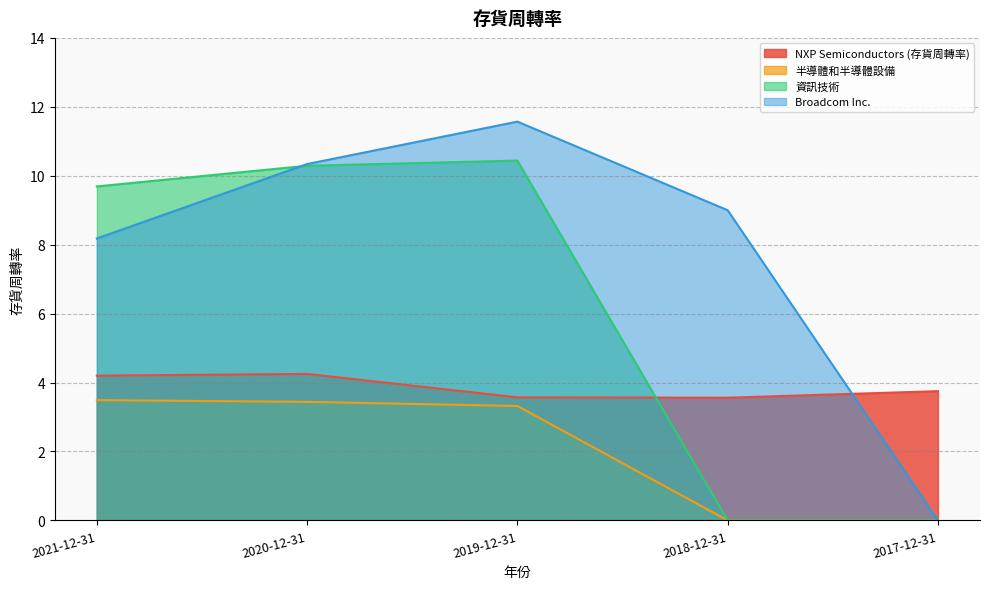

Rank the series by their average value, from lowest to highest.

半導體和半導體設備, NXP Semiconductors (存貨周轉率), 資訊技術, Broadcom Inc.